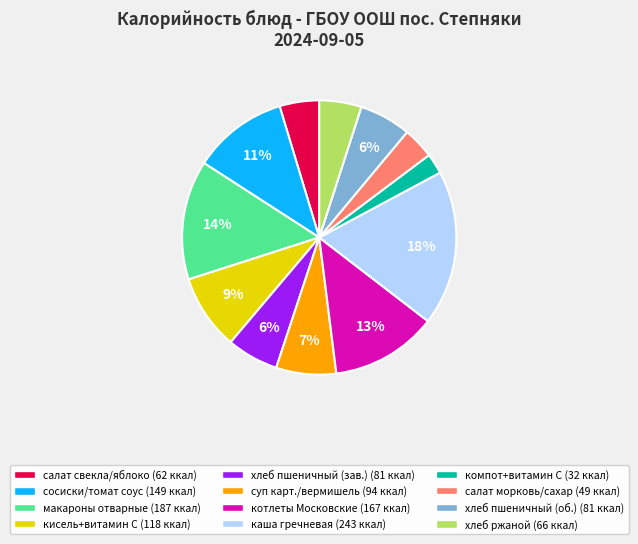

Combined, do хлеб пшеничный (зав.) (81 ккал) and хлеб пшеничный (об.) (81 ккал) account for over 50%?

No